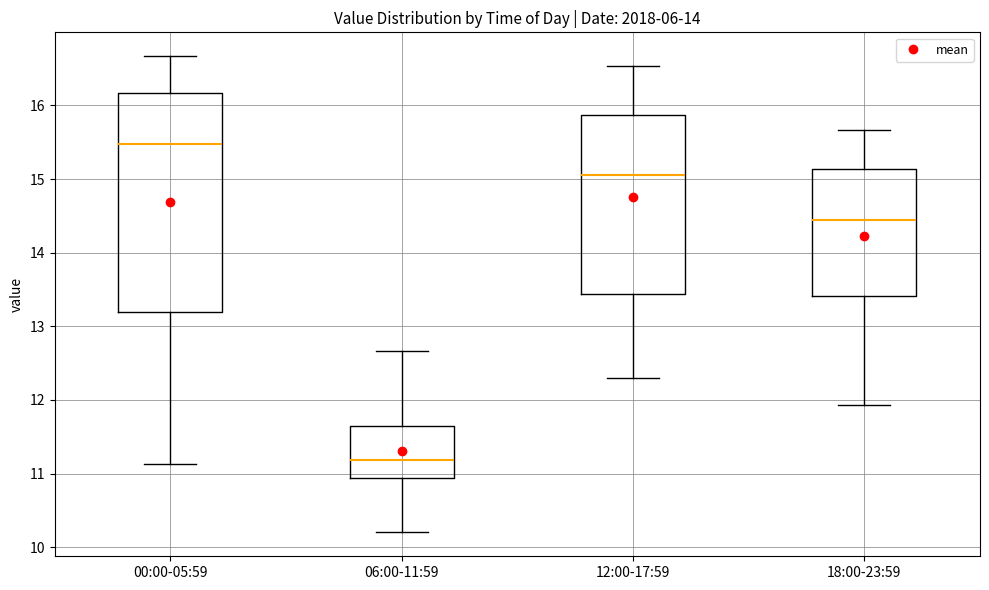

Reading left to right, read every box against the y-axis: the position of its median line, the range the box covers, and the ends of its whiskers. The values are not printed on the chart, so give them approximately, as read against the axis.

00:00-05:59: median 15.5, box 13.2 to 16.2, whiskers 11.1 to 16.7
06:00-11:59: median 11.2, box 10.9 to 11.6, whiskers 10.2 to 12.7
12:00-17:59: median 15.1, box 13.4 to 15.9, whiskers 12.3 to 16.5
18:00-23:59: median 14.5, box 13.4 to 15.1, whiskers 11.9 to 15.7